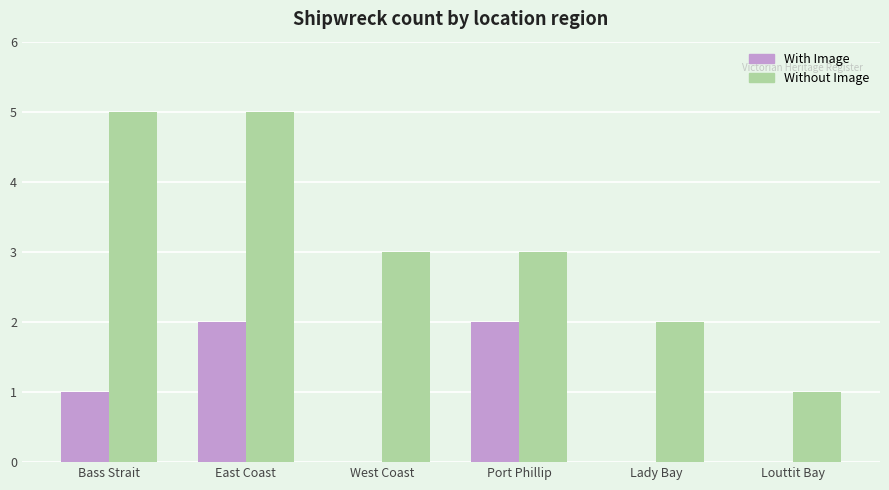

At which category is the sum across all series the highest?

East Coast